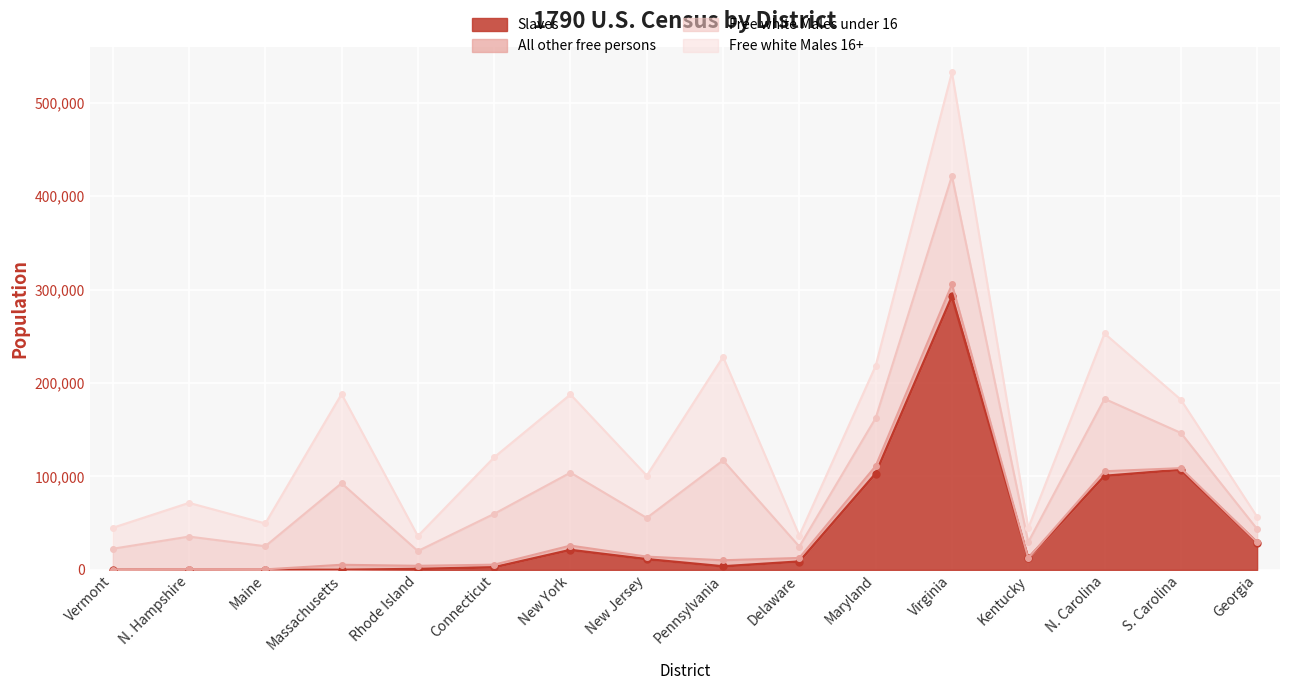

How many data points in Slaves are above 11423?

7